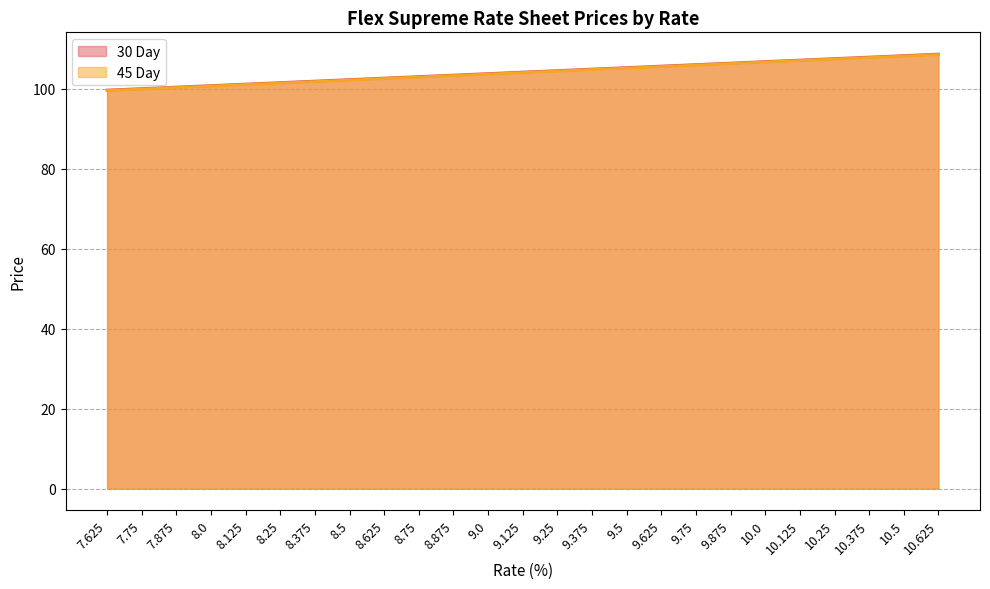

Reading right to left, extract all data points from this chart.

30 Day: 10.625=108.6	10.5=108.2	10.375=107.9	10.25=107.5	10.125=107.1	10.0=106.8	9.875=106.4	9.75=106.0	9.625=105.6	9.5=105.2	9.375=104.9	9.25=104.5	9.125=104.1	9.0=103.8	8.875=103.4	8.75=103.0	8.625=102.6	8.5=102.2	8.375=101.9	8.25=101.5	8.125=101.1	8.0=100.8	7.875=100.4	7.75=100.0	7.625=99.6
45 Day: 10.625=108.5	10.5=108.1	10.375=107.8	10.25=107.4	10.125=107.0	10.0=106.6	9.875=106.2	9.75=105.9	9.625=105.5	9.5=105.1	9.375=104.8	9.25=104.4	9.125=104.0	9.0=103.6	8.875=103.2	8.75=102.9	8.625=102.5	8.5=102.1	8.375=101.8	8.25=101.4	8.125=101.0	8.0=100.6	7.875=100.2	7.75=99.9	7.625=99.5